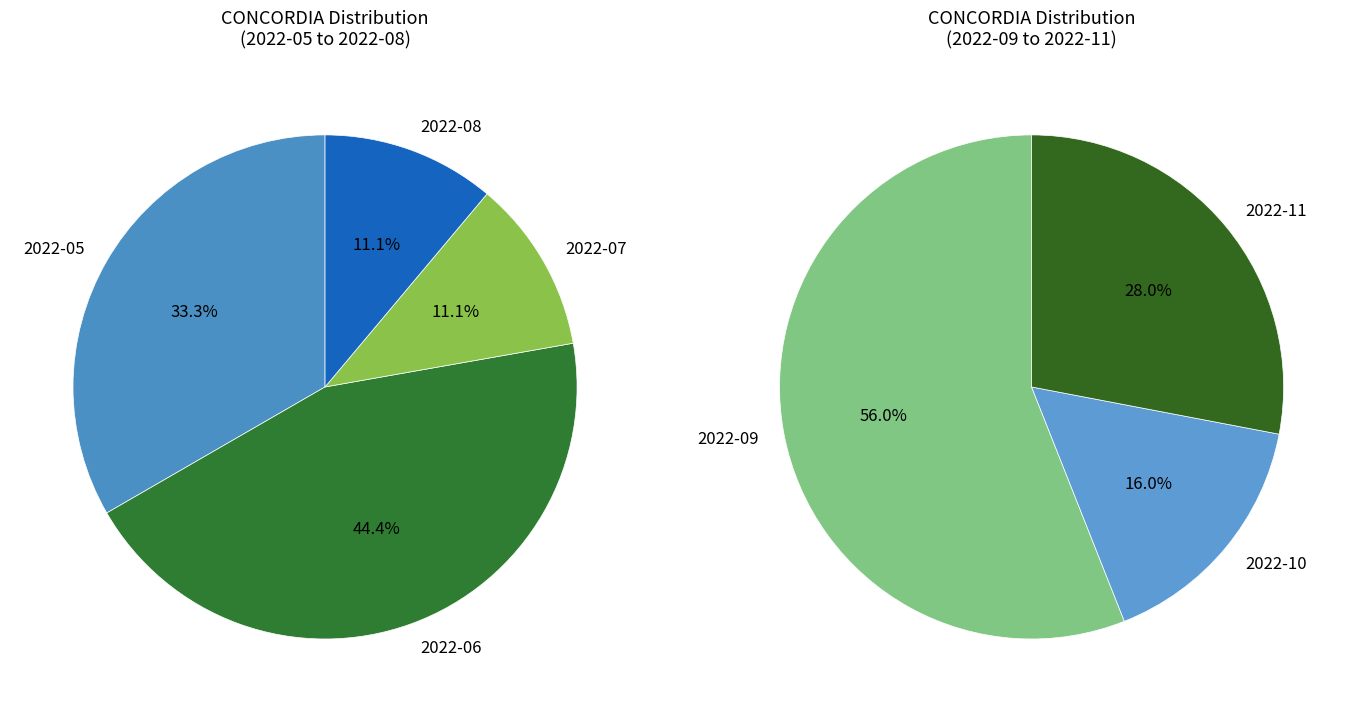

What is the largest slice in the pie chart?

2022-09